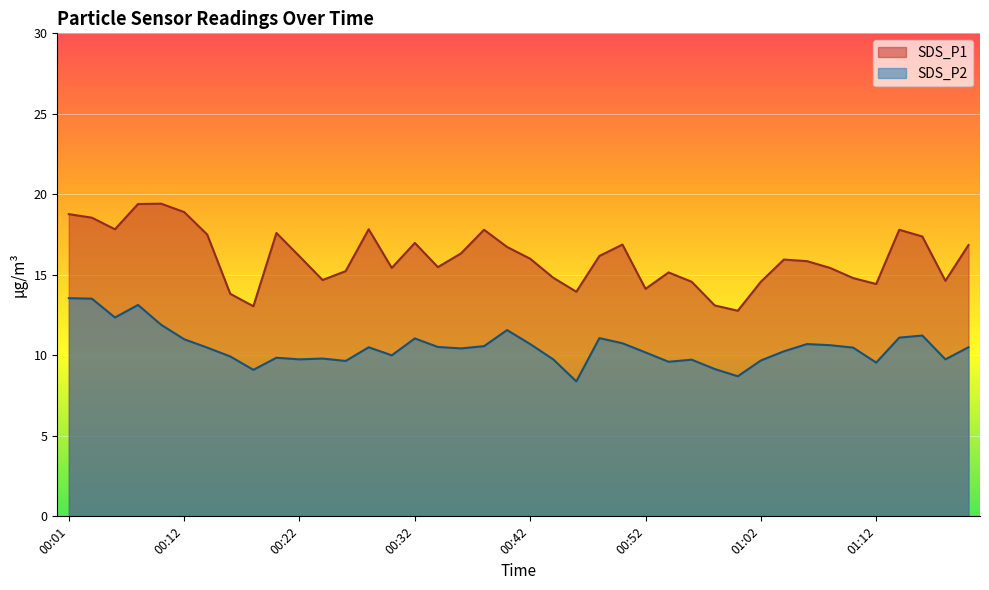

What is the difference between the highest and lowest values at 00:50?

6.1